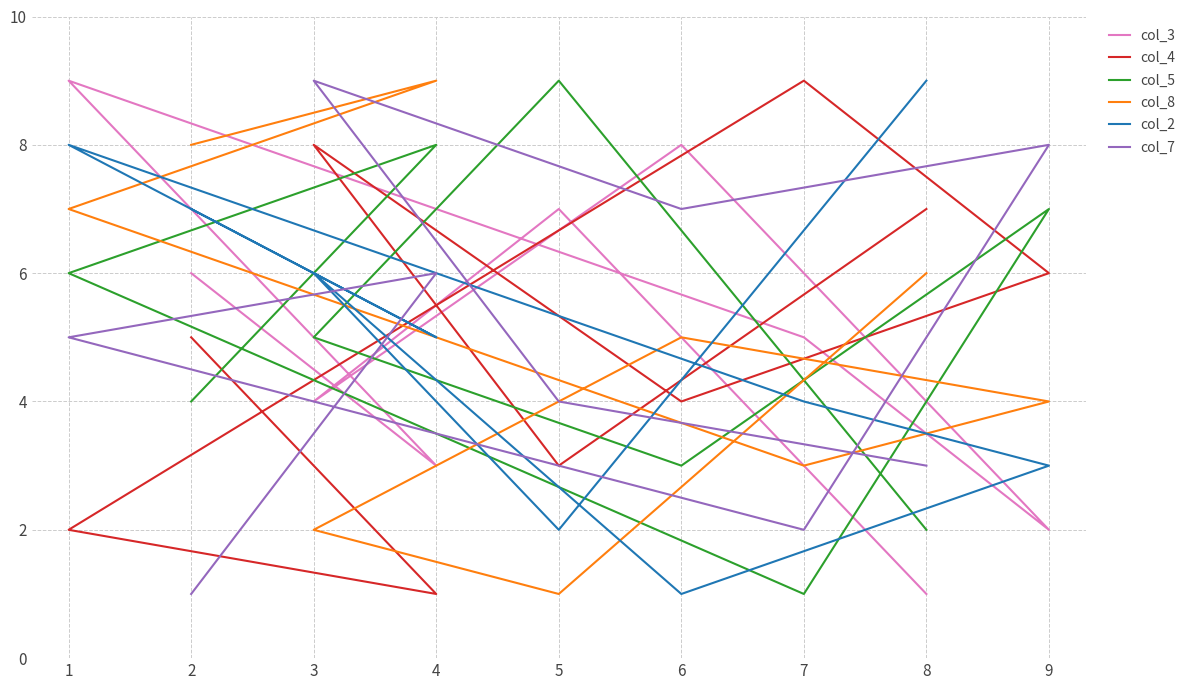

What is the difference between the maximum and minimum values in the col_3 series?

8